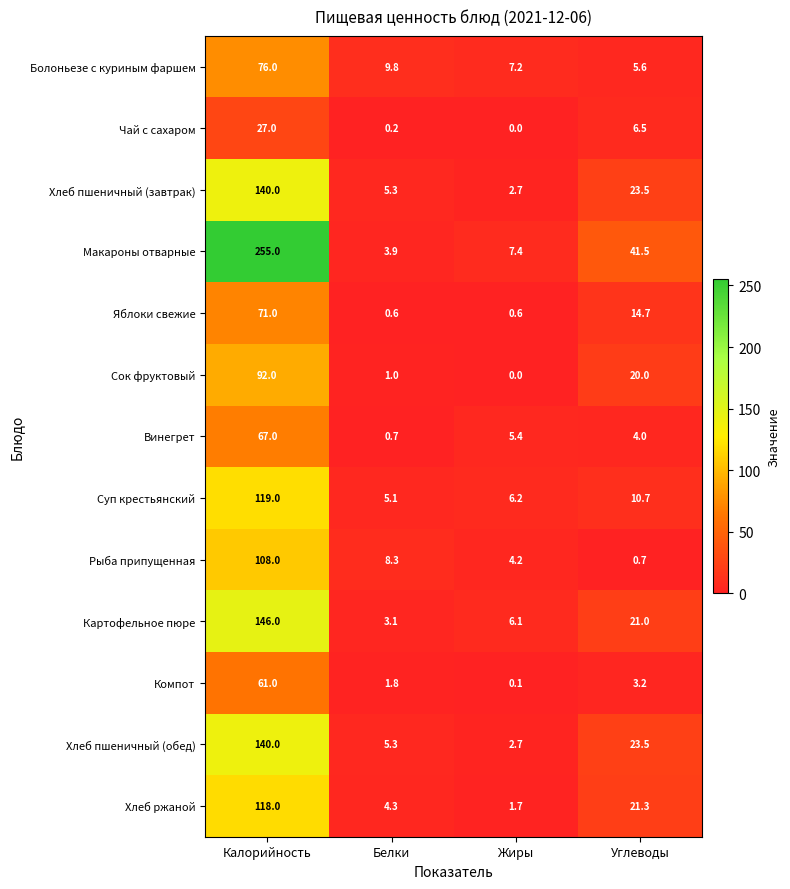

What is the total value across all series at Белки?

49.4